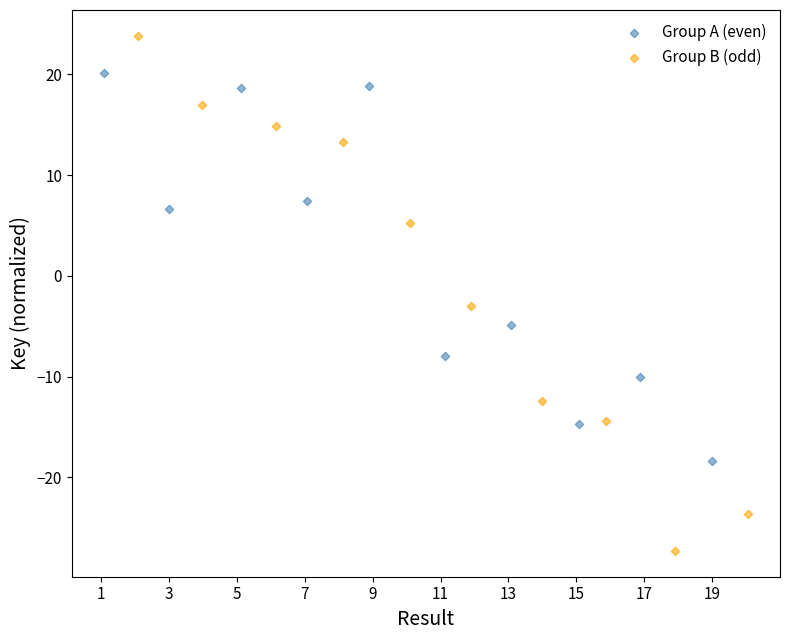

What are all the series names shown in the legend?

Group A (even), Group B (odd)